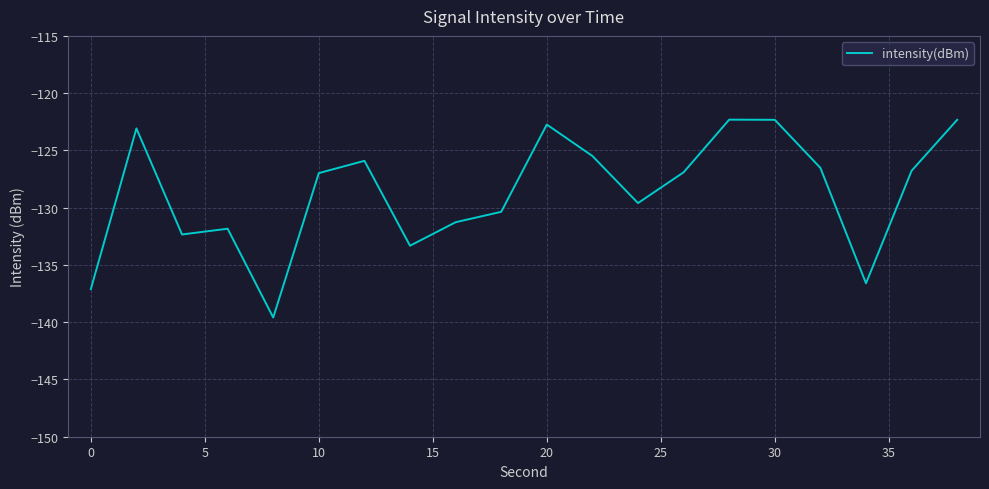

What is the greatest value displayed?

-122.3